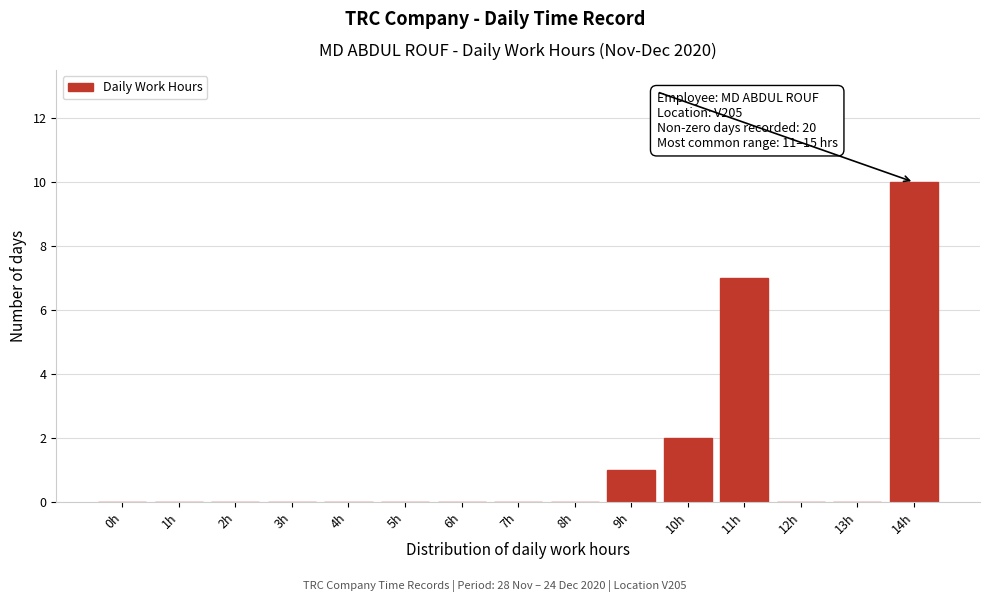

Reading left to right, transcribe all the data shown in this chart.

0h=0	1h=0	2h=0	3h=0	4h=0	5h=0	6h=0	7h=0	8h=0	9h=1	10h=2	11h=7	12h=0	13h=0	14h=10